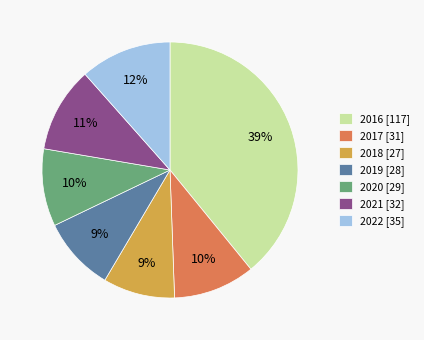

Combined, do 2019 [28] and 2018 [27] account for over 50%?

No